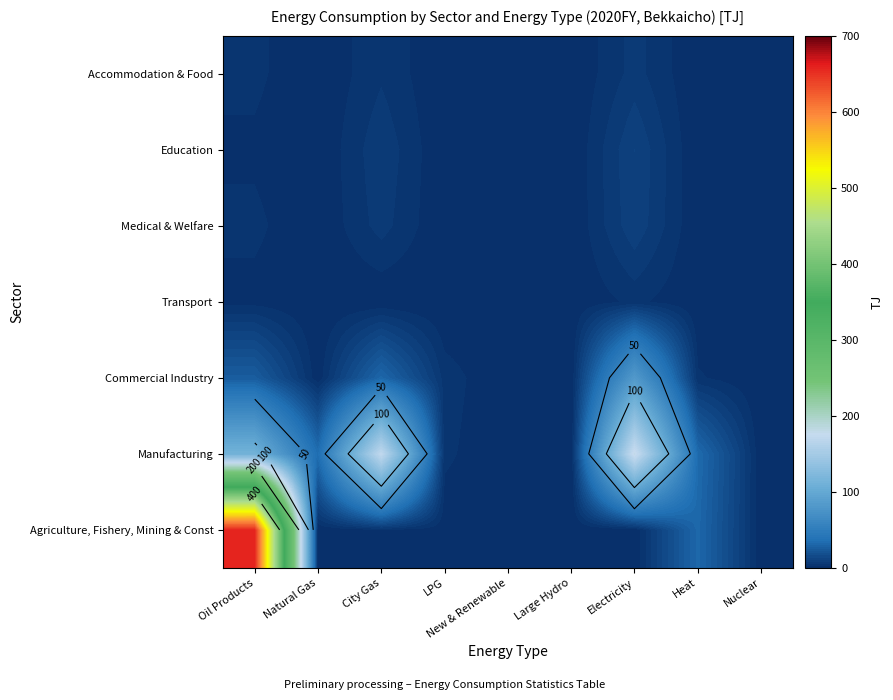

What is the maximum value shown in the chart?

658.7